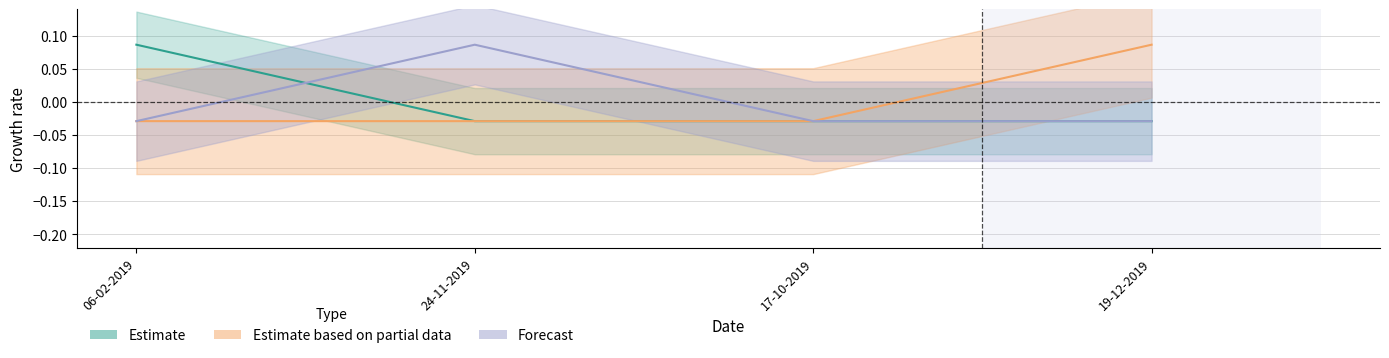

How many data points in Forecast are less than 0?

3